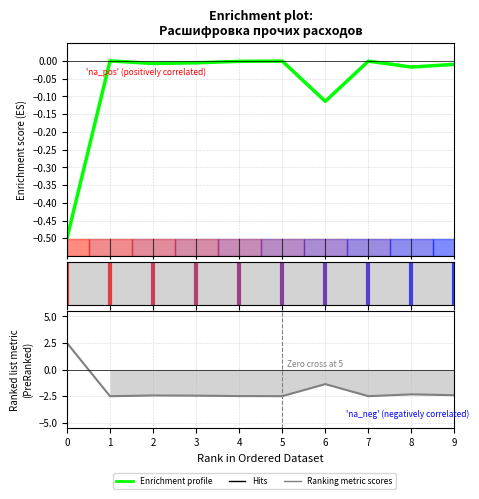

What is the average value of the Ranking metric scores series?

-1.8